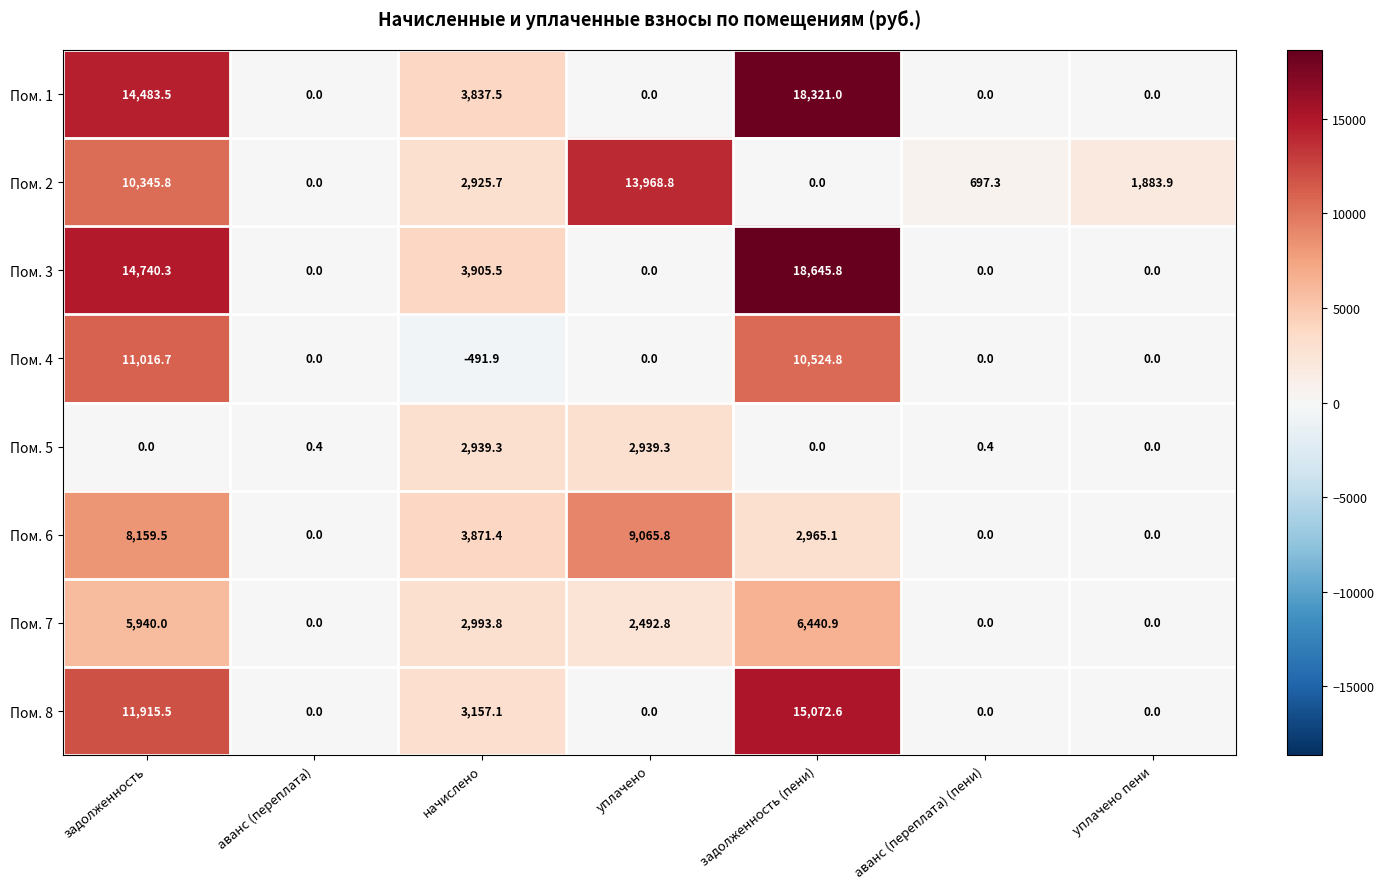

What is the greatest value displayed?

18645.8